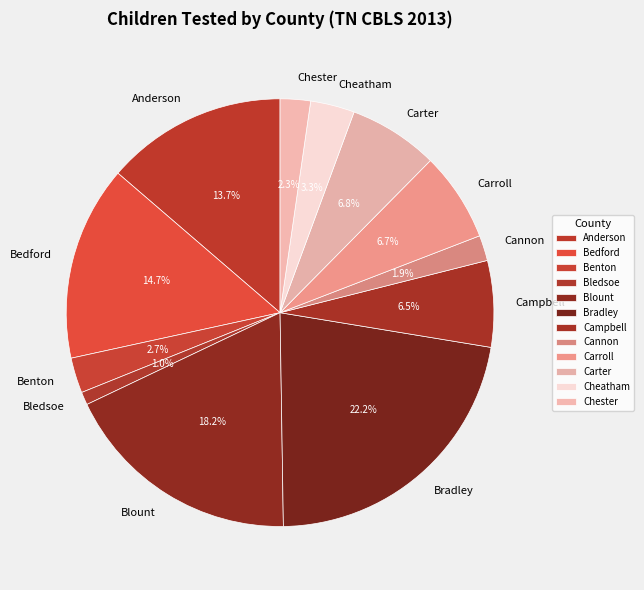

What portion of the pie excludes Chester?

97.7%